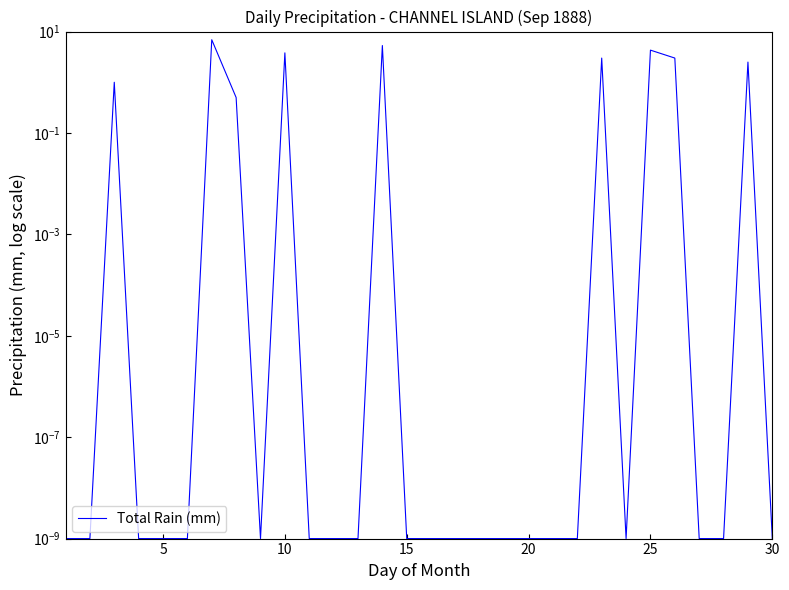

What is the average value?

1.0